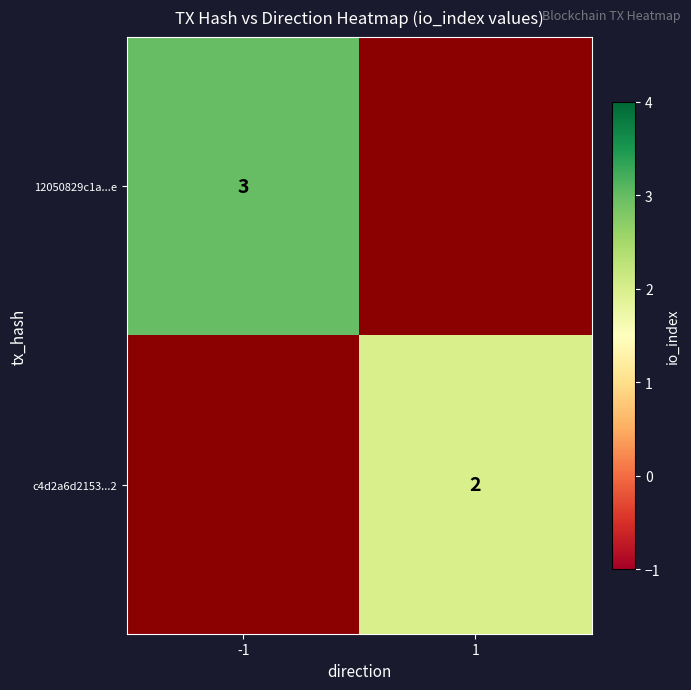

True or false: 12050829c1a...e has a value of 2 at -1.

False